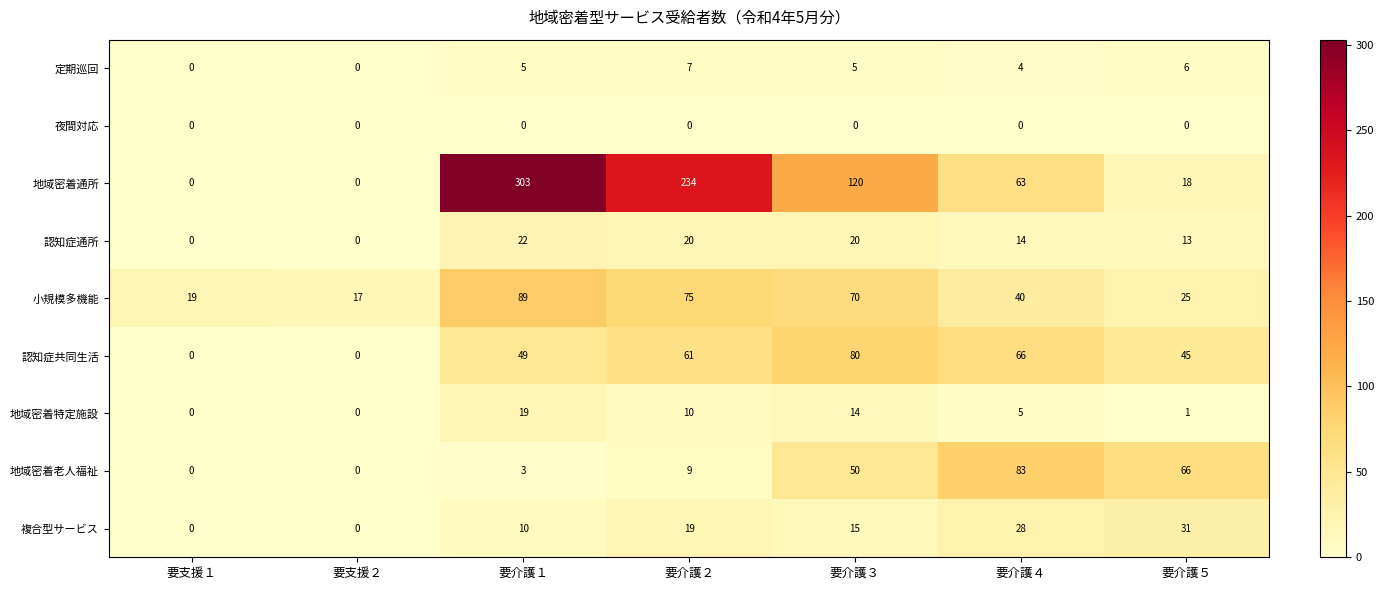

Rank the series at 要介護５ from highest to lowest value.

地域密着老人福祉, 認知症共同生活, 複合型サービス, 小規模多機能, 地域密着通所, 認知症通所, 定期巡回, 地域密着特定施設, 夜間対応